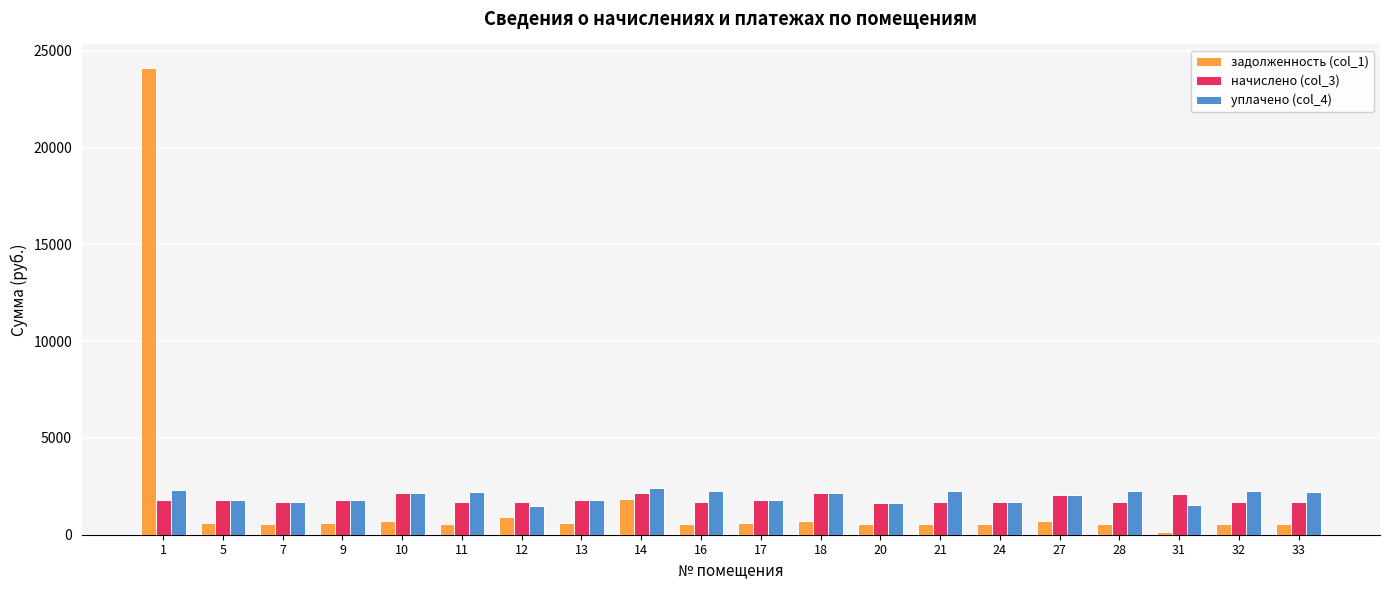

What is the spread (max minus min) of values at 11?

1673.9